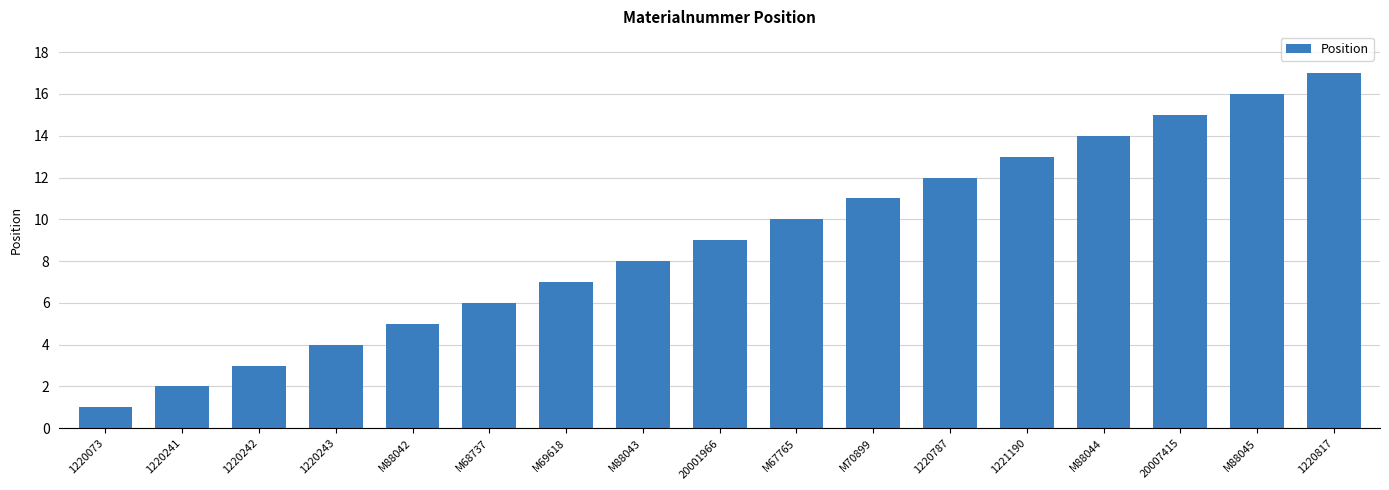

Does the chart contain stacked bars?

No